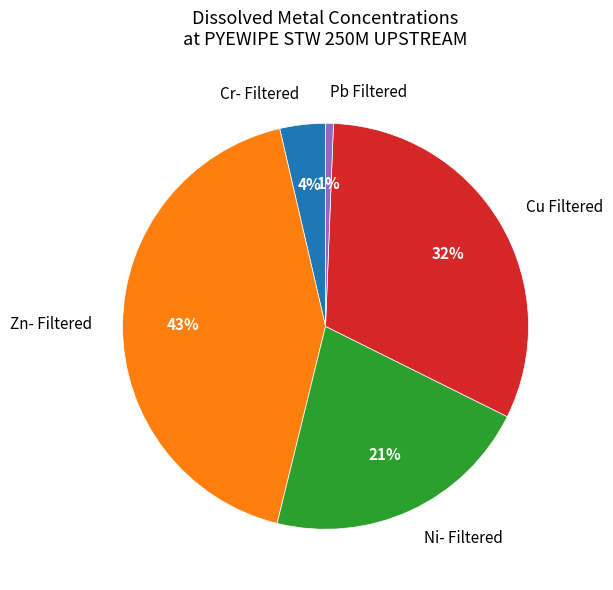

What is the smallest slice in the pie chart?

Pb Filtered